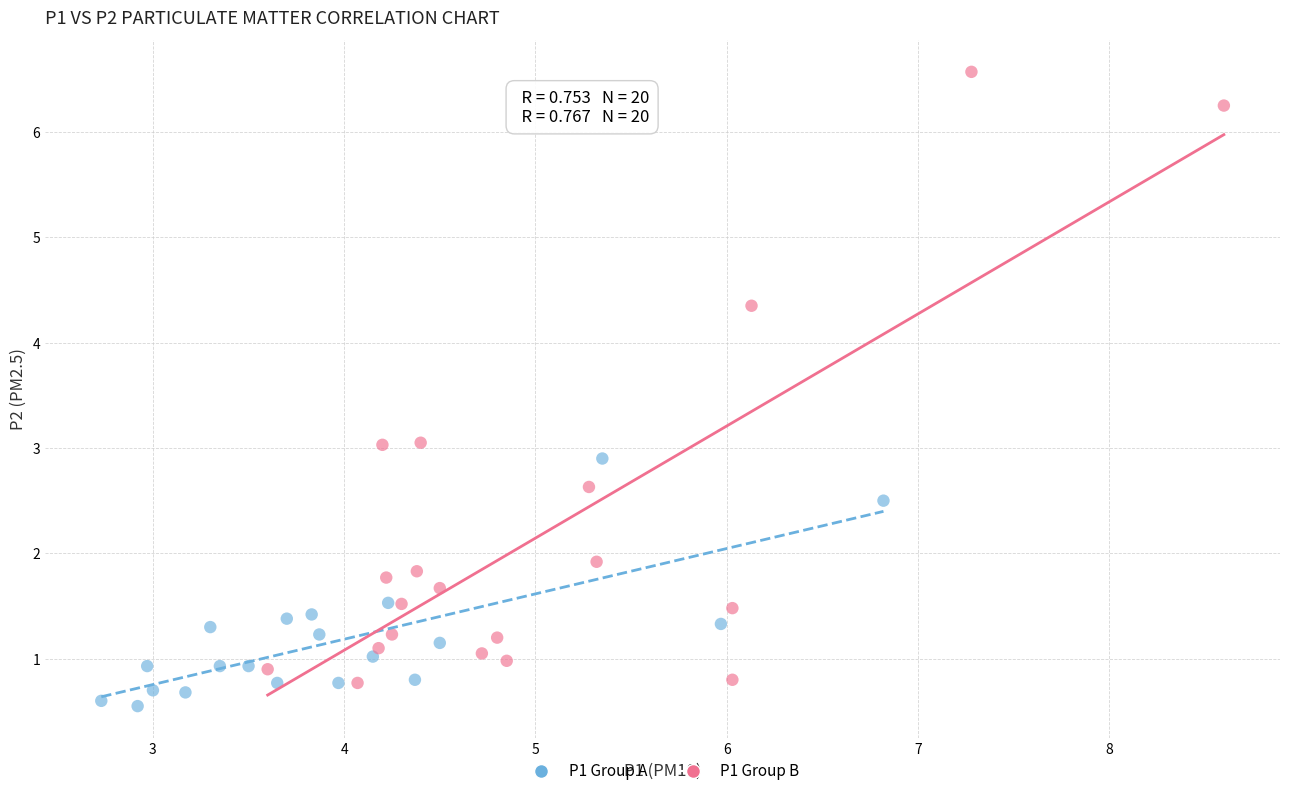

Which series has the widest spread of Y values?

P1 Group B